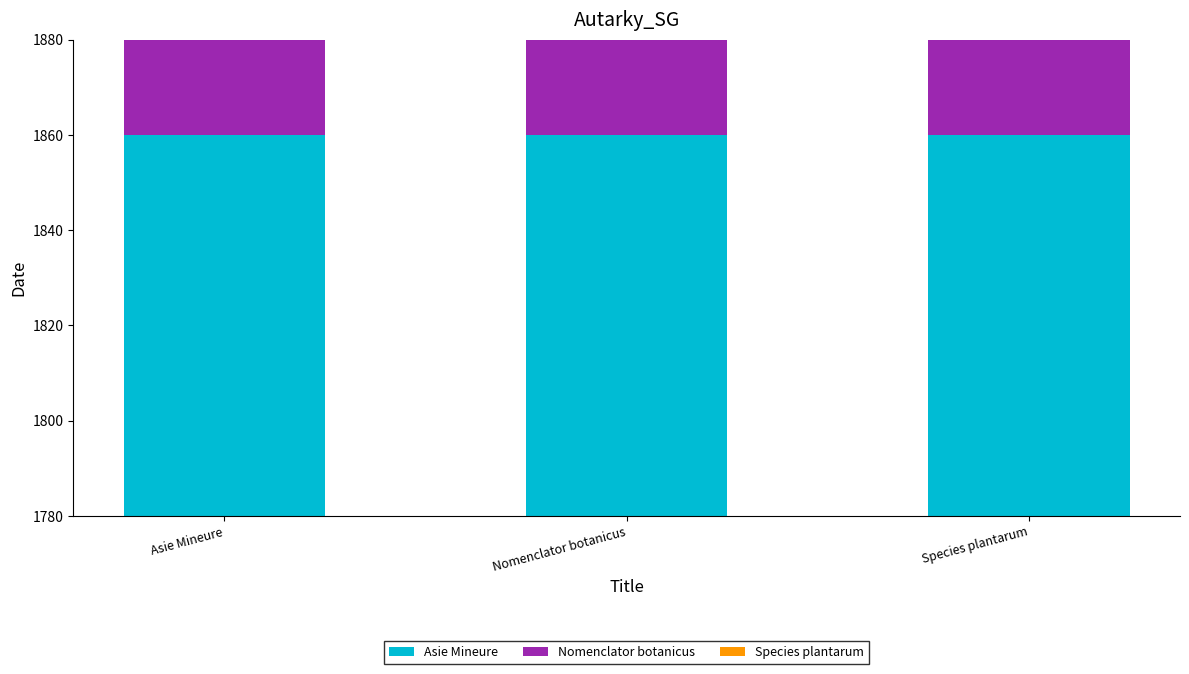

What is the minimum value for Species plantarum?

1799